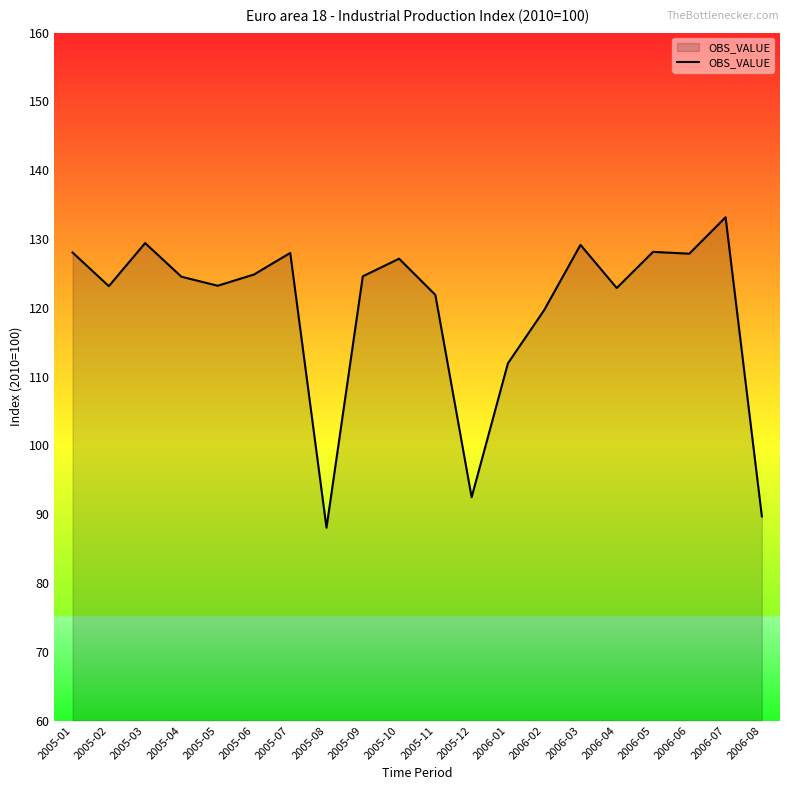

Which label corresponds to the smallest value in the chart?

2005-08